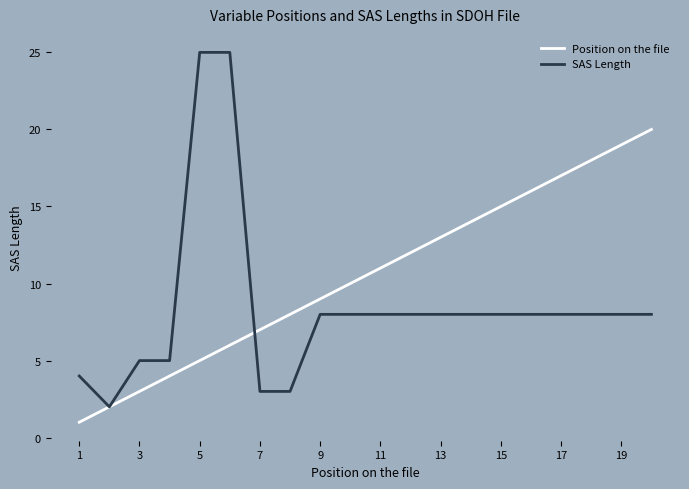

Which series has the largest range (max minus min)?

SAS Length